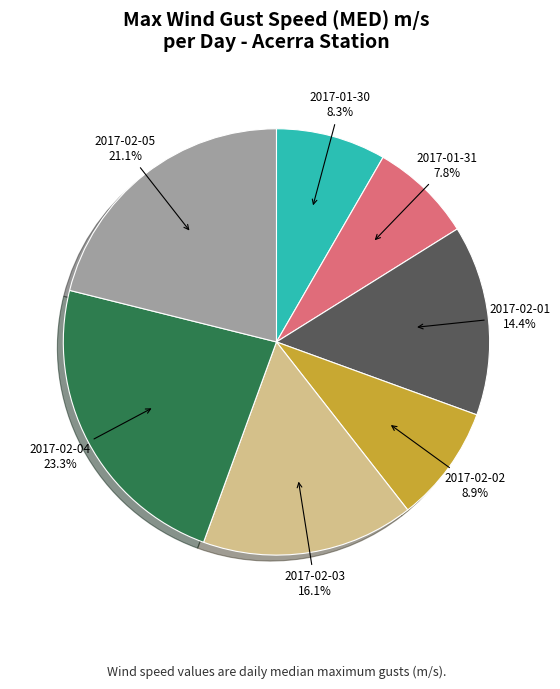

Between 2017-02-03 and 2017-01-31, which is larger?

2017-02-03